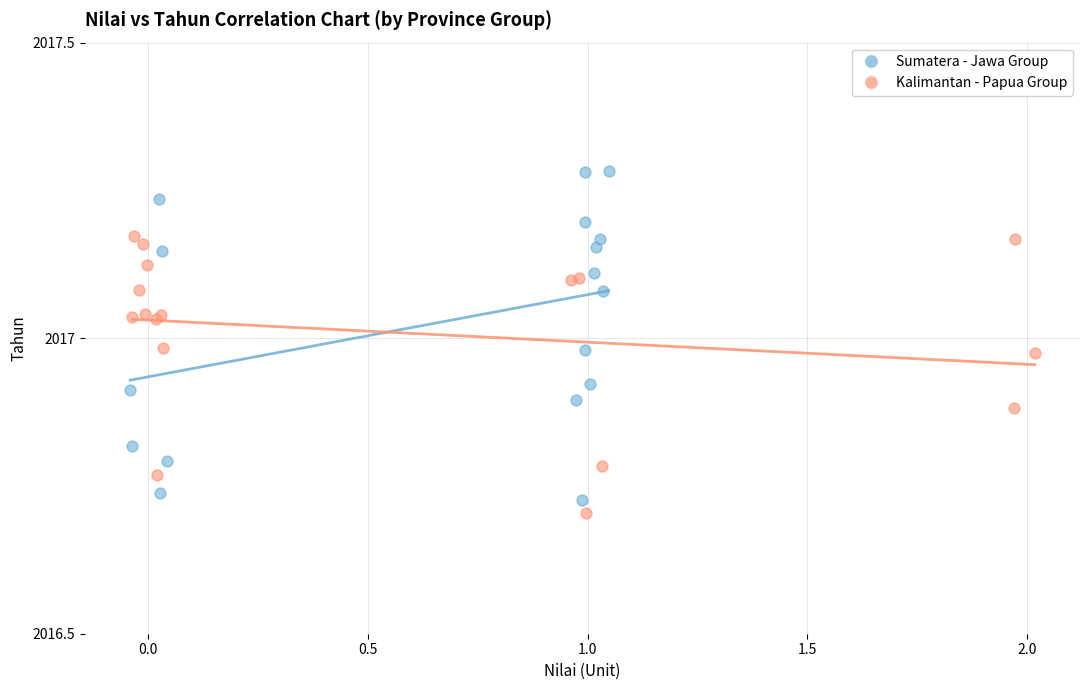

Which series has the widest spread of Y values?

Sumatera - Jawa Group